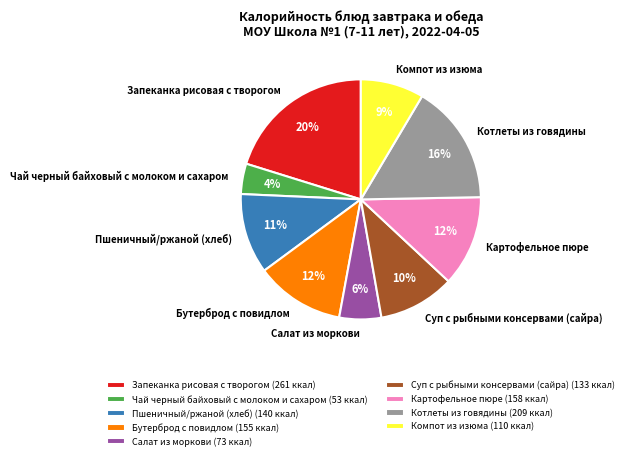

To the nearest percent, what is the difference between the Чай черный байховый с молоком и сахаром and Салат из моркови slice percentages?

2%